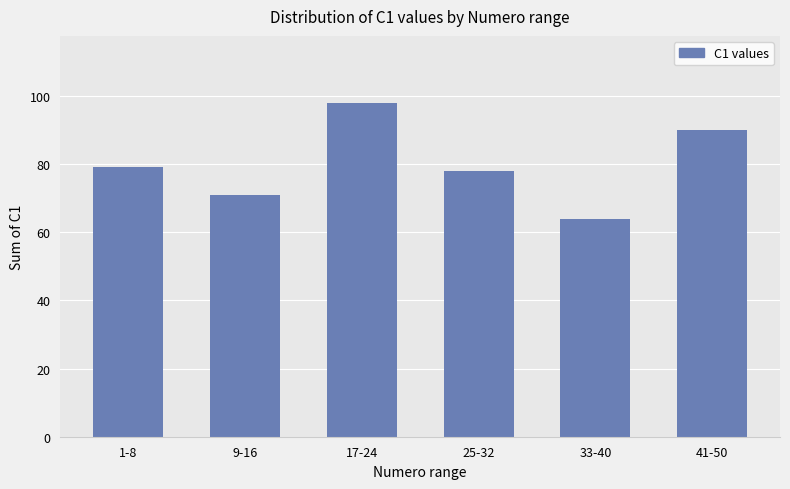

What is the change in value from 1-8 to 17-24?

+19